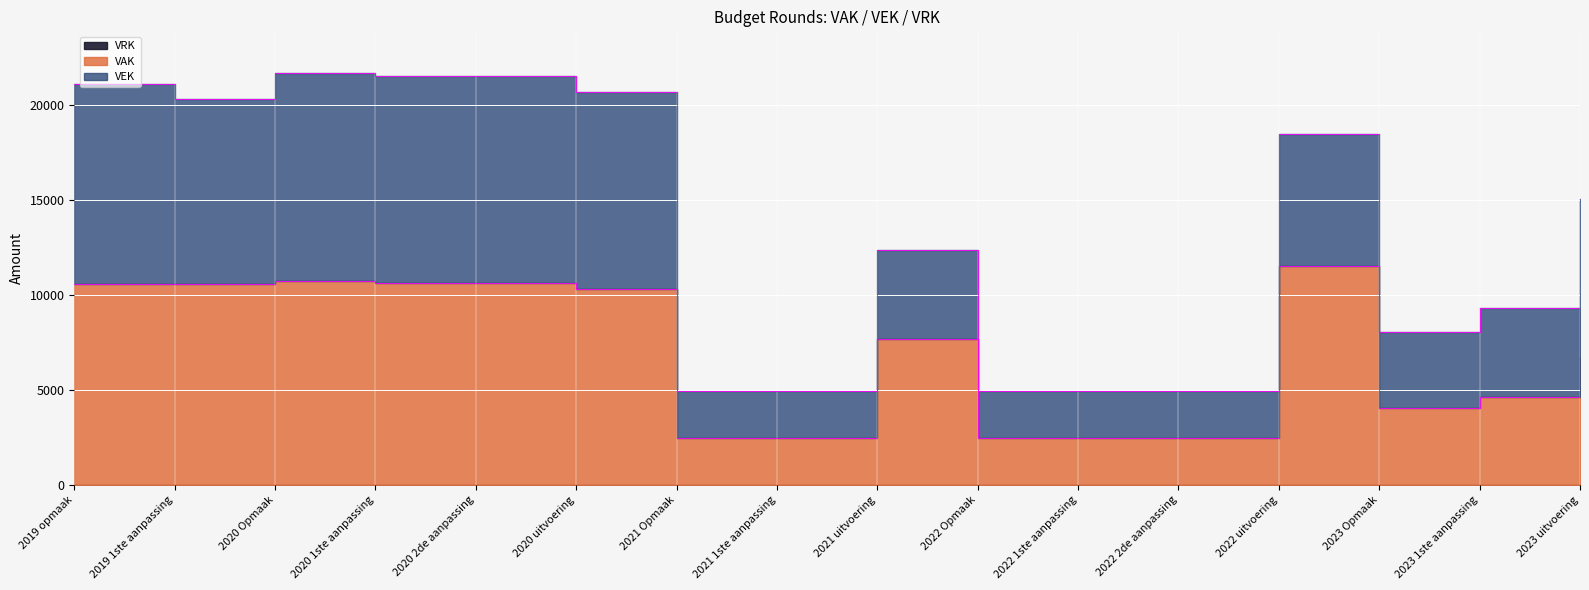

Does the chart display data point markers on the line(s)?

No